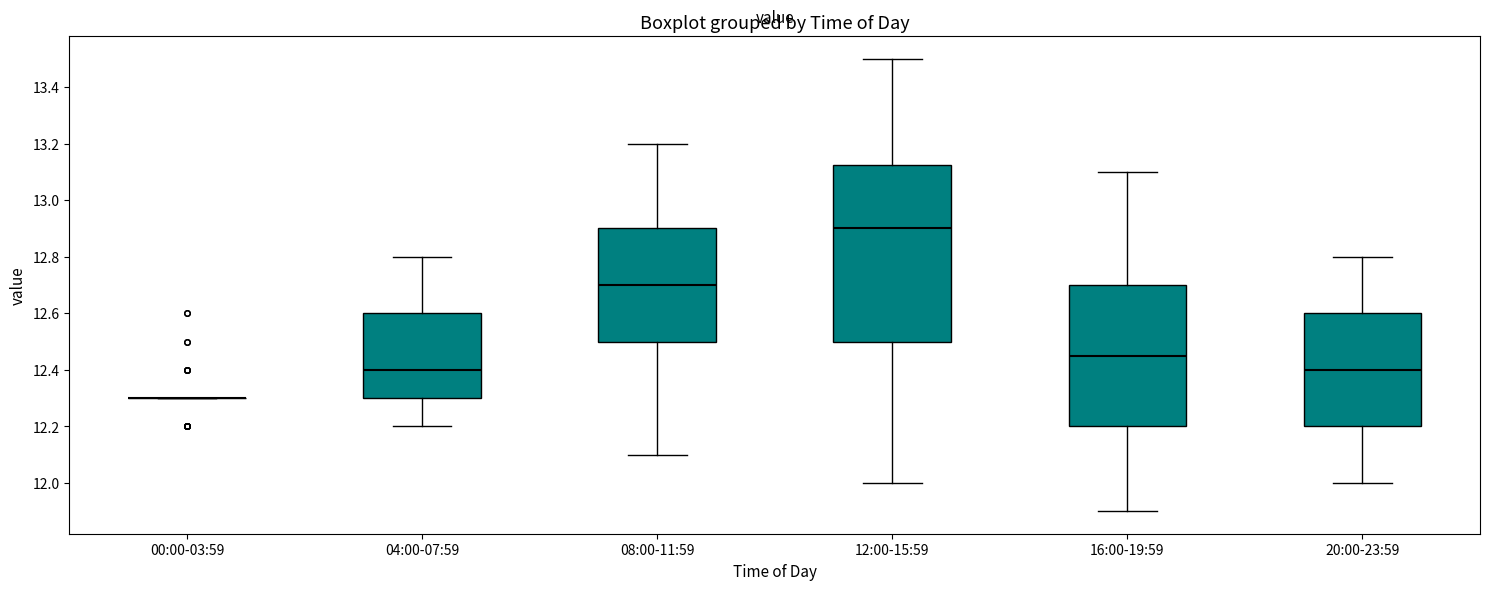

Reading left to right, read every box against the y-axis: the position of its median line, the range the box covers, and the ends of its whiskers. The values are not printed on the chart, so give them approximately, as read against the axis.

00:00-03:59: box collapsed to a line at 12.30, whiskers 12.30 to 12.30
04:00-07:59: median 12.40, box 12.30 to 12.60, whiskers 12.20 to 12.80
08:00-11:59: median 12.70, box 12.50 to 12.90, whiskers 12.10 to 13.20
12:00-15:59: median 12.90, box 12.50 to 13.12, whiskers 12.00 to 13.50
16:00-19:59: median 12.46, box 12.20 to 12.70, whiskers 11.90 to 13.10
20:00-23:59: median 12.40, box 12.20 to 12.60, whiskers 12.00 to 12.80